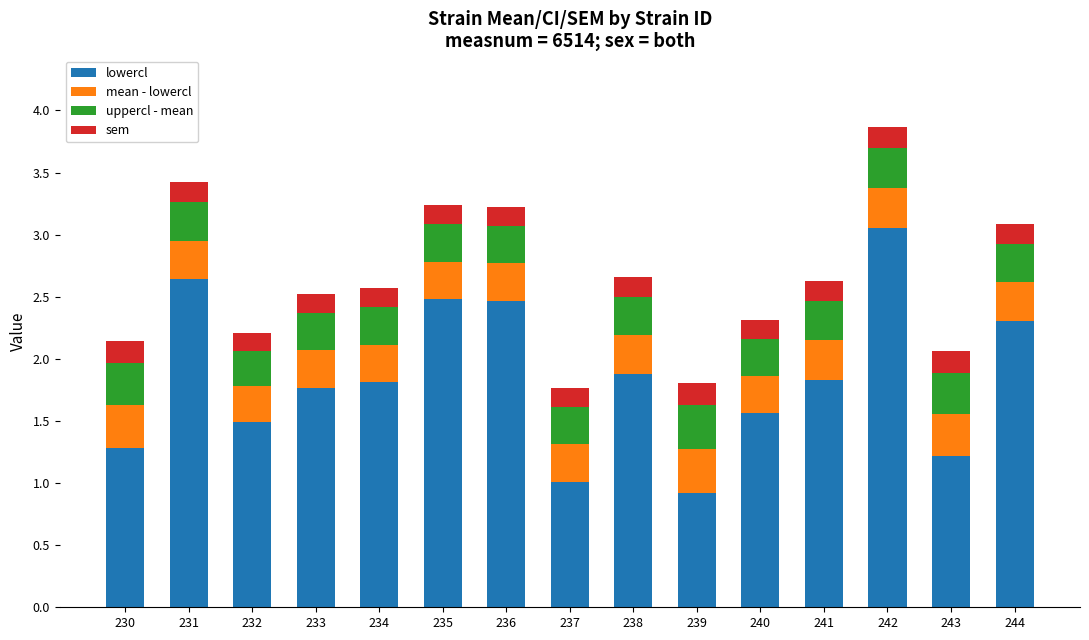

Is it true that lowercl equals 1.3 at 230?

True